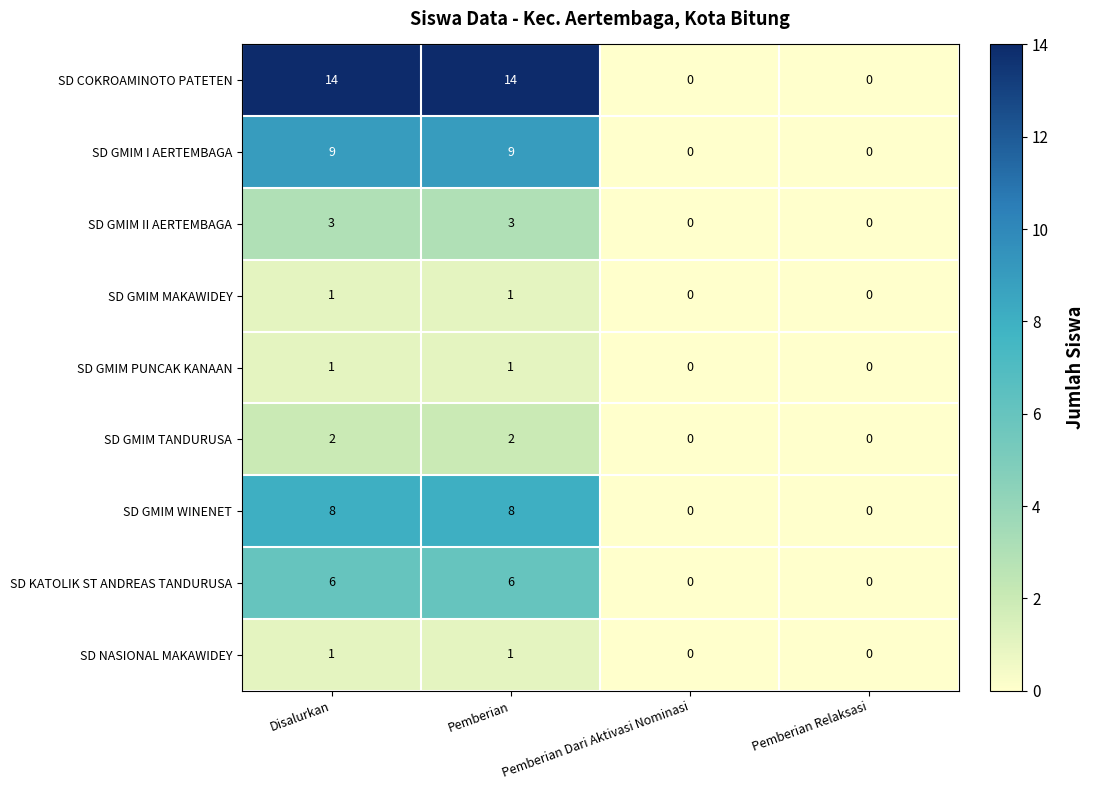

What is the difference between the SD GMIM II AERTEMBAGA values at Pemberian Relaksasi and Pemberian?

3